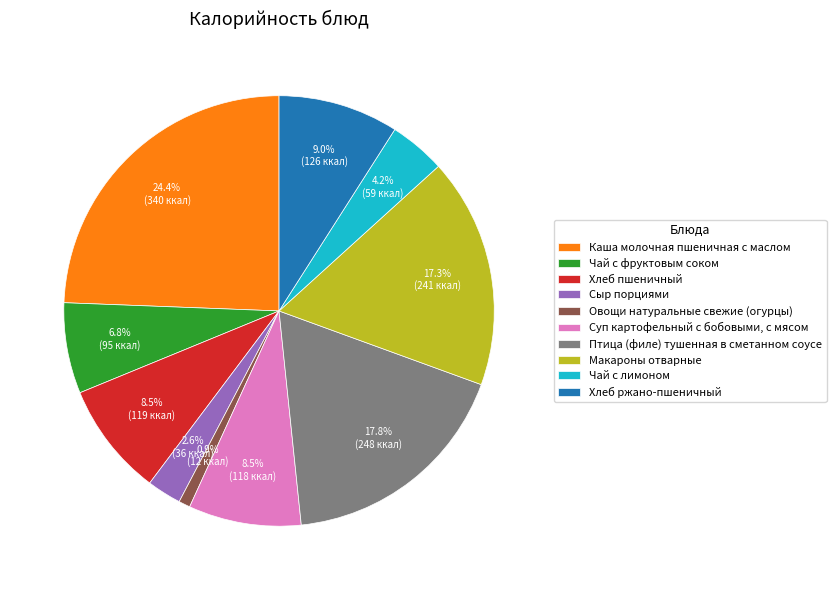

How many slices are in this pie chart?

10